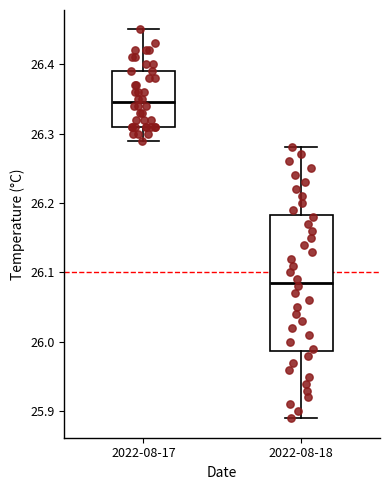

Which box has the lowest median line?

2022-08-18